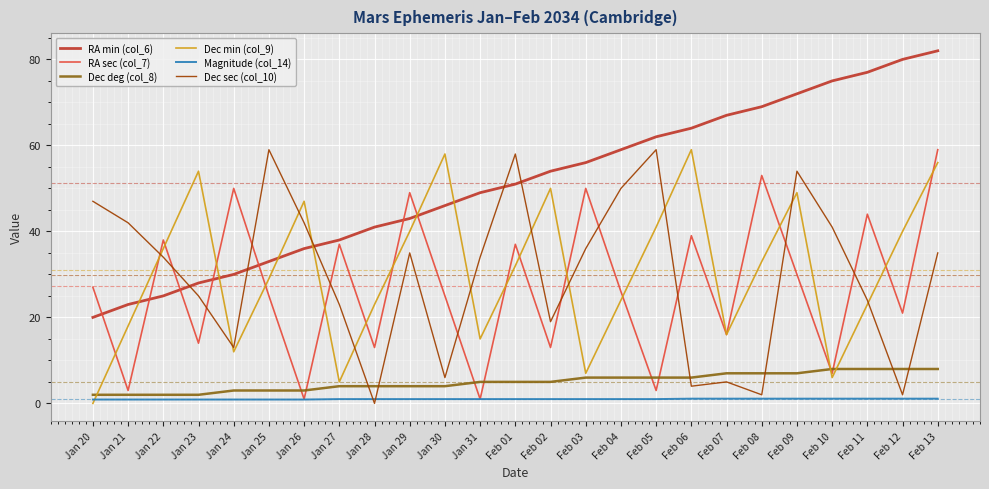

Is the value of Dec deg (col_8) at Jan 26 greater than the value of Dec sec (col_10) at Feb 03?

No